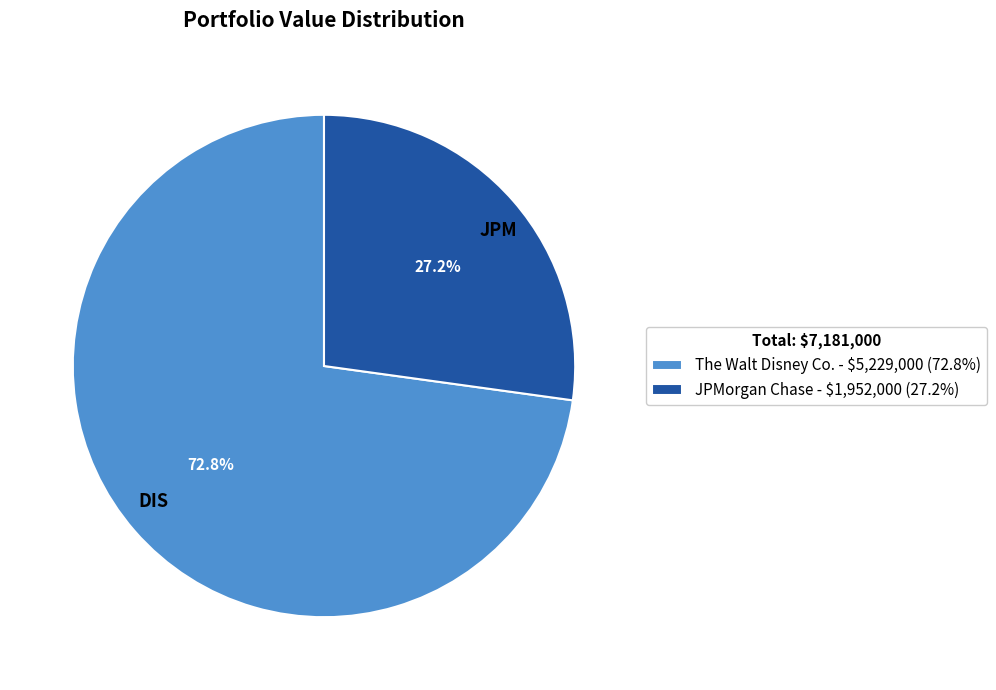

True or false: The Walt Disney Co. accounts for 81% of the total.

False